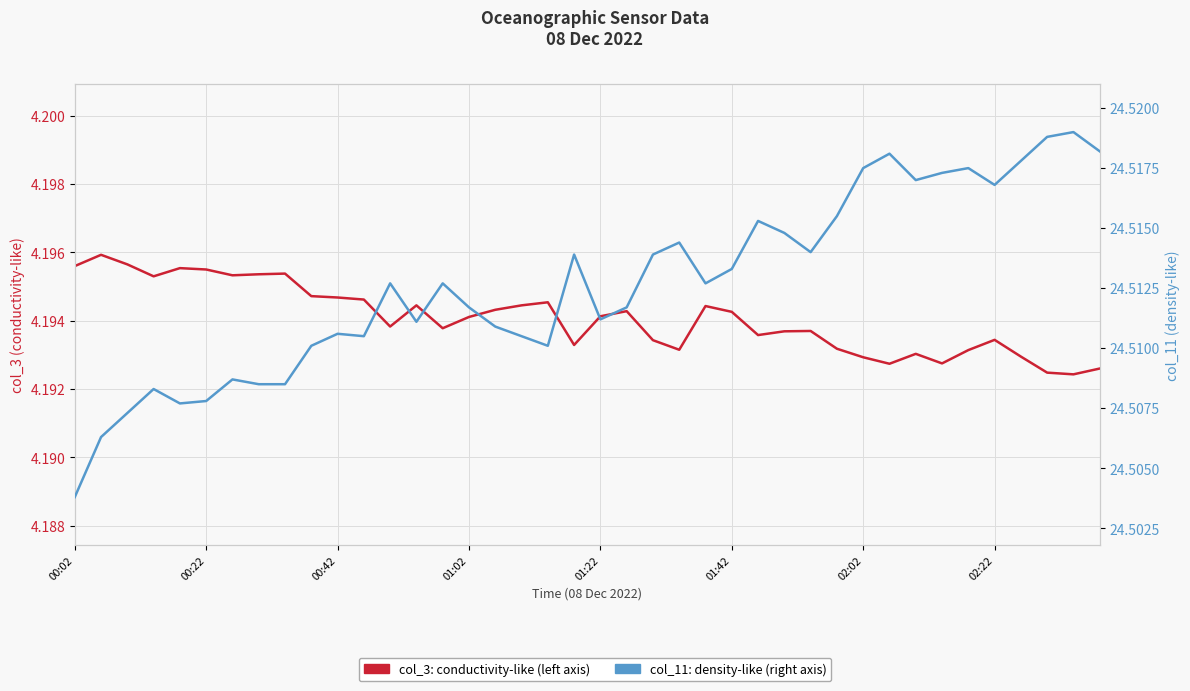

Which series has the widest spread of values?

col_11: density-like